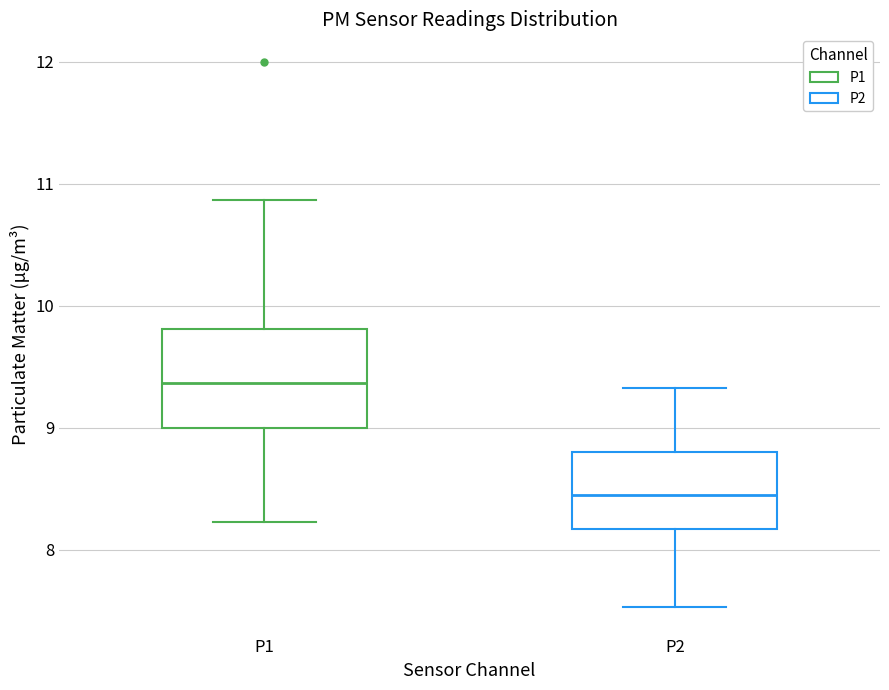

Which box's median line is the highest?

P1